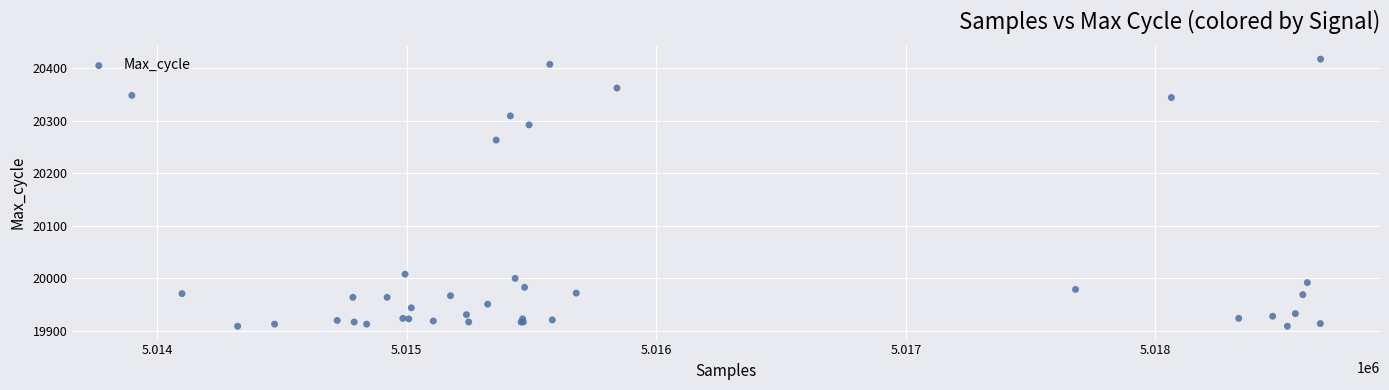

What Y value in the scatter plot is closest to 20163?

20263